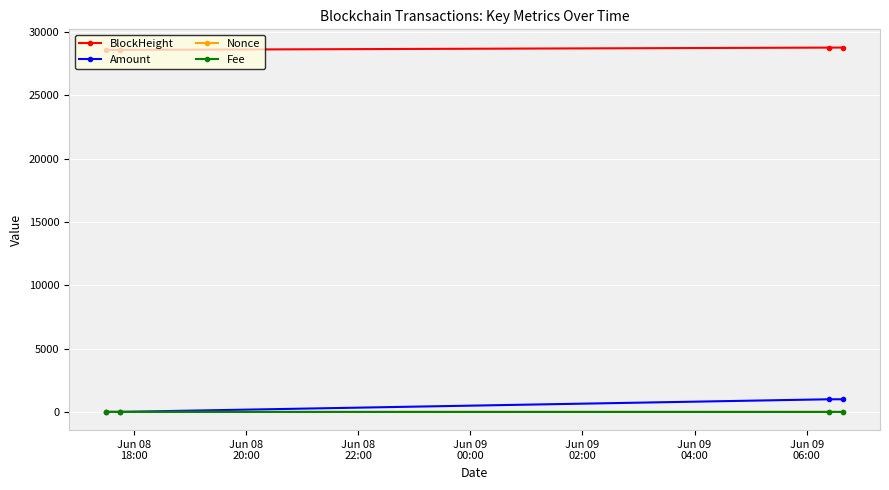

True or false: Fee and BlockHeight cross at least once.

False